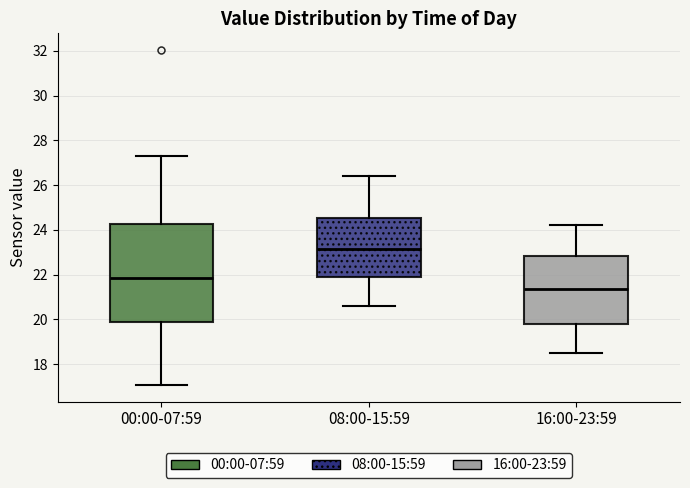

Which box's median line is the highest?

08:00-15:59